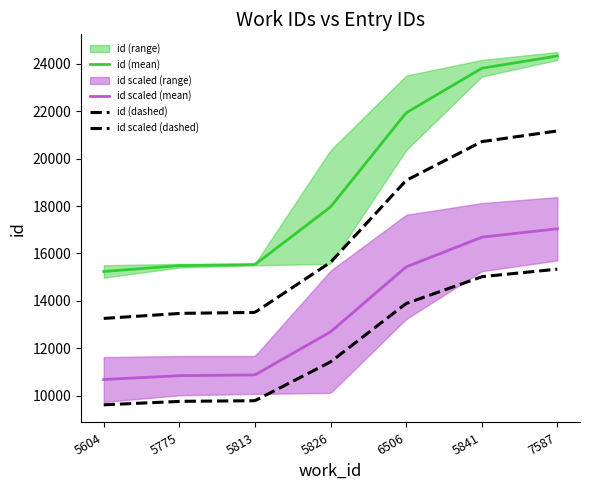

Which category has the highest value in the id_upper series?

7587